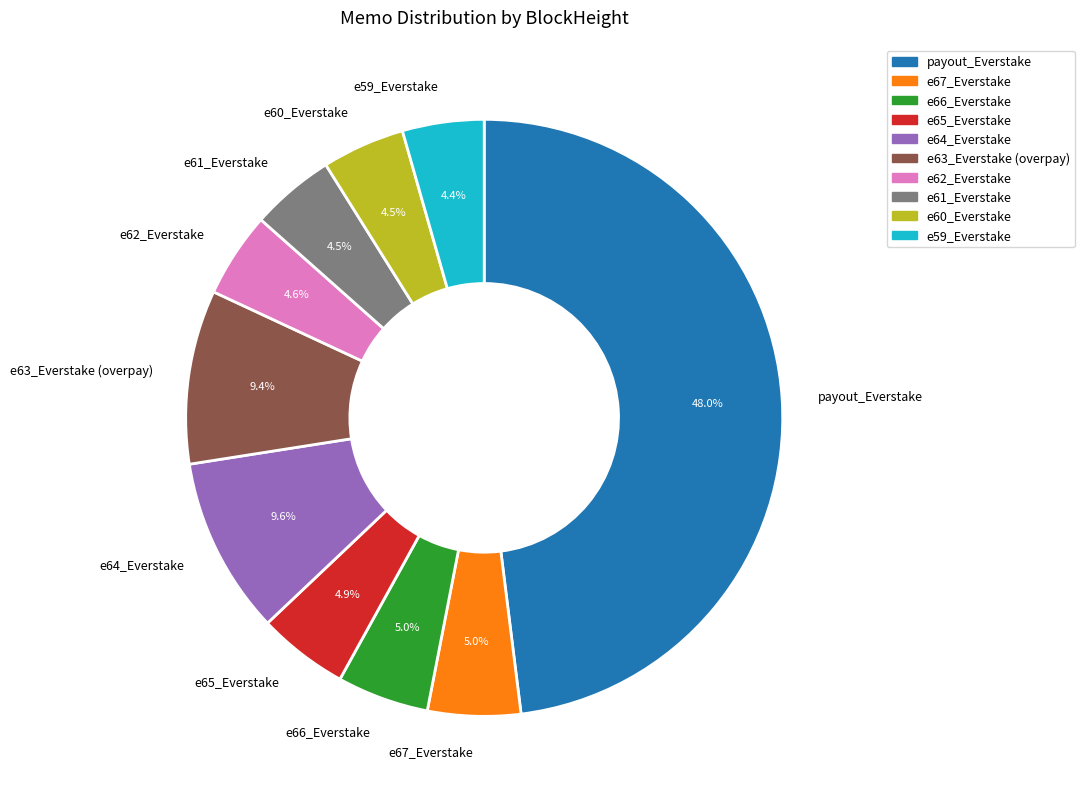

What is the largest slice in the pie chart?

payout_Everstake